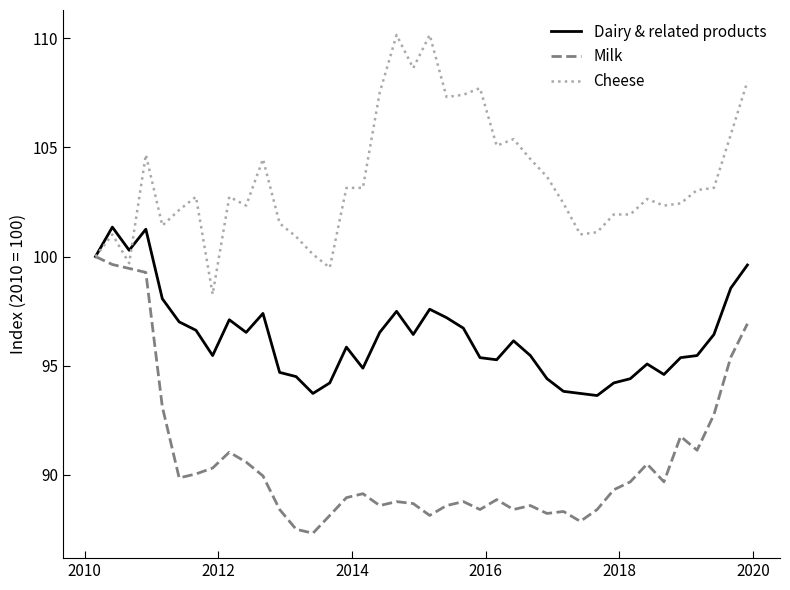

What is the highest value of the Cheese series?

110.2